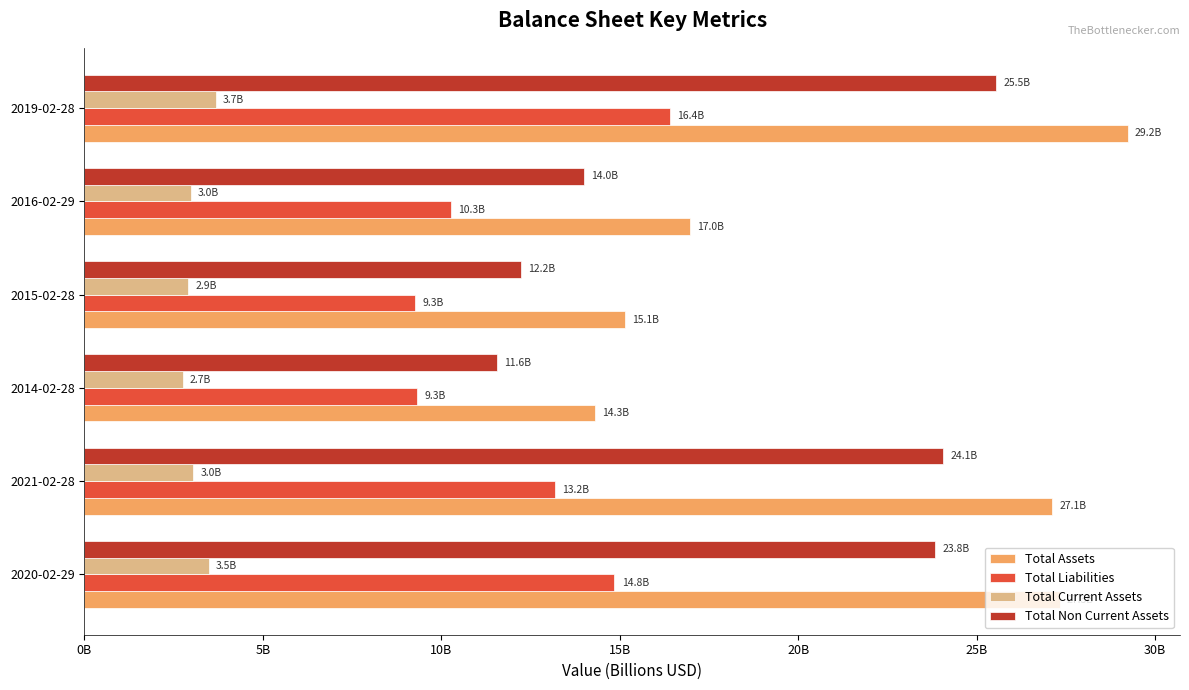

How many bars are there in each group?

4